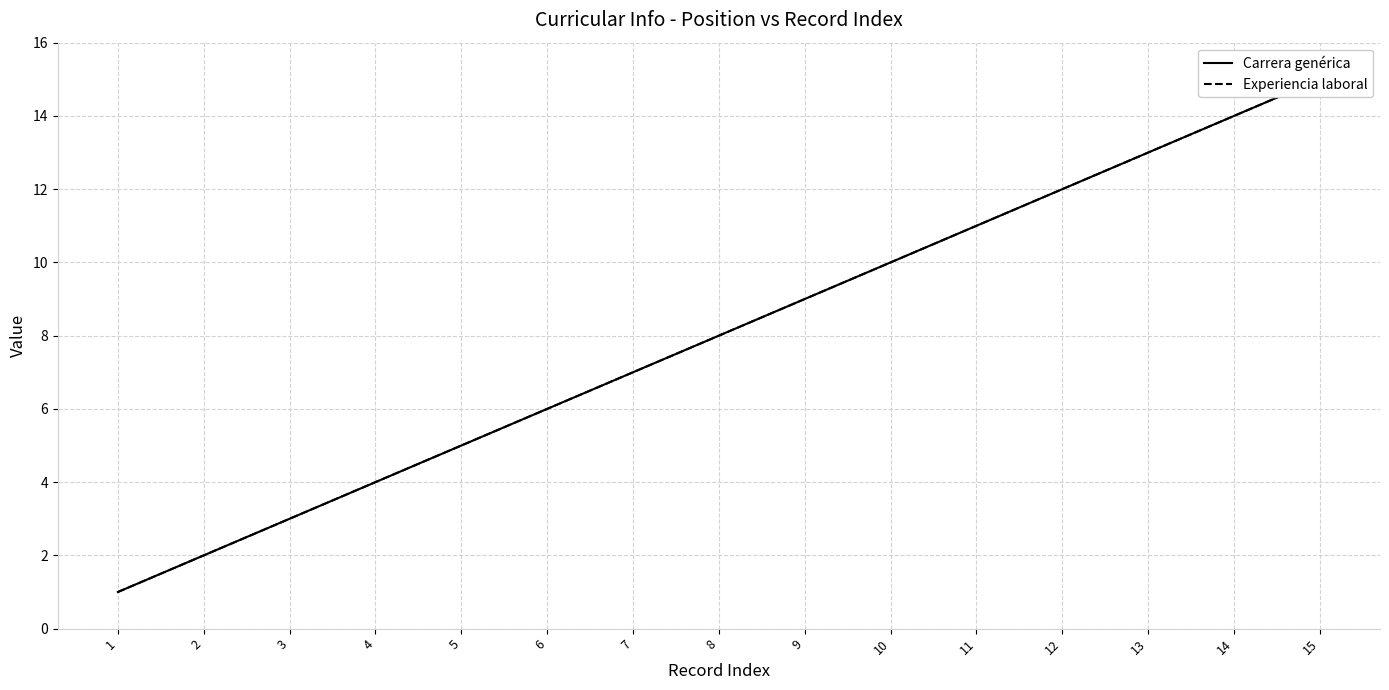

At which category is the sum across all series the highest?

15